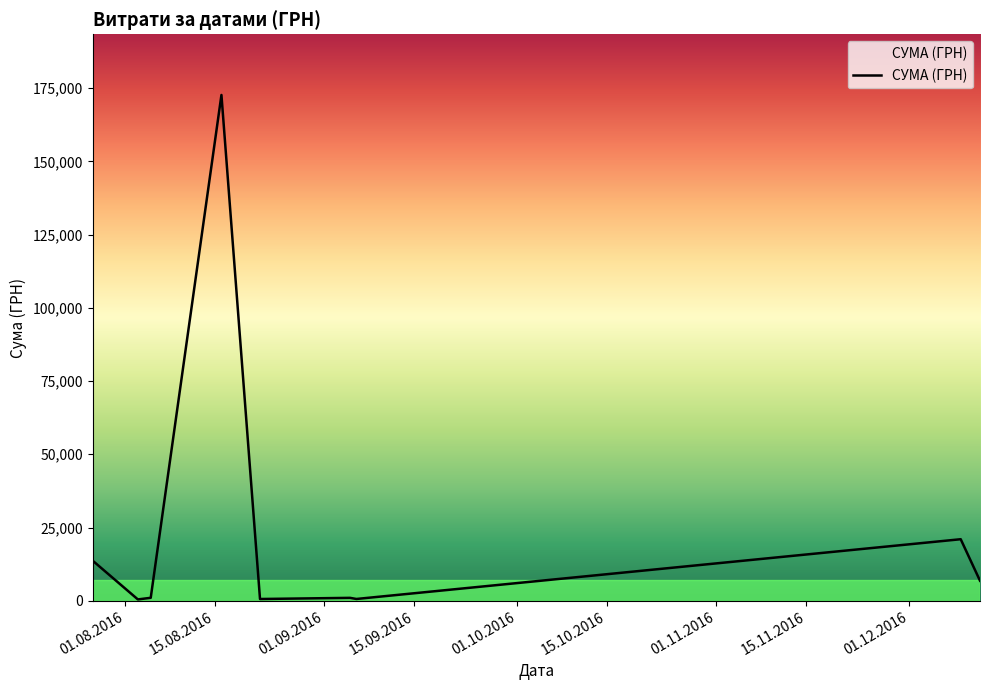

How many series are shown in this chart?

1